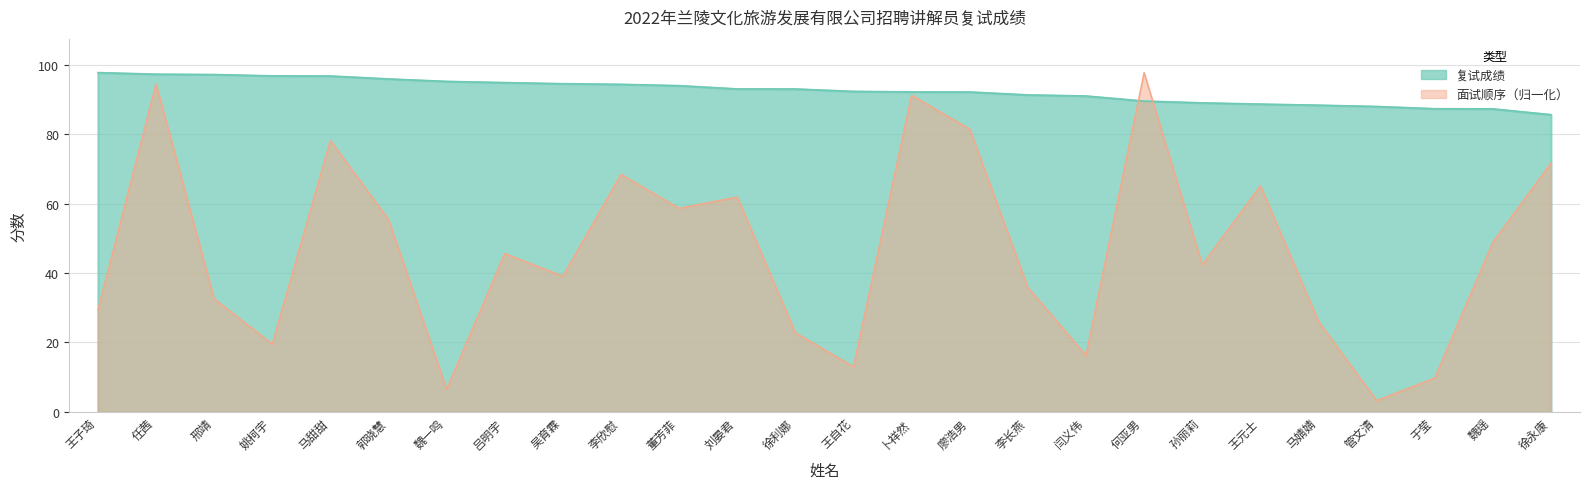

Which series has the largest total across all categories?

复试成绩